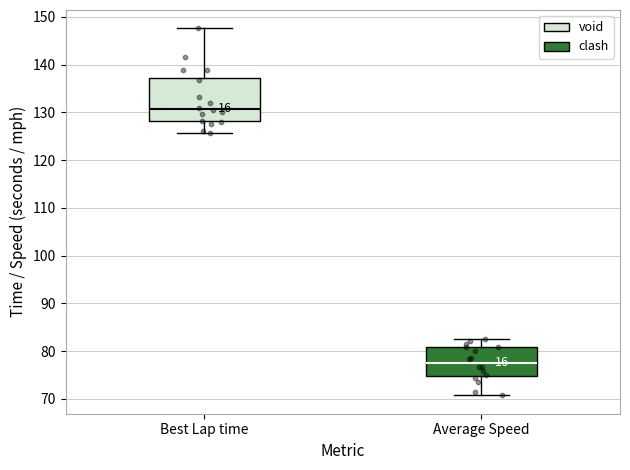

Which box's median line is the highest?

Best Lap time